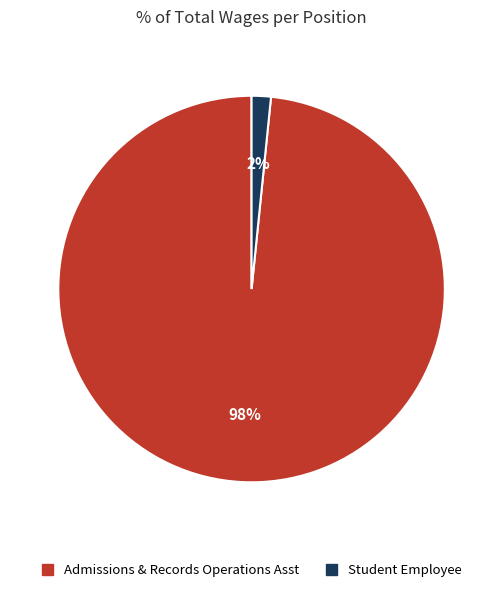

Is the sum of Student Employee and Admissions & Records Operations Asst greater than half?

Yes